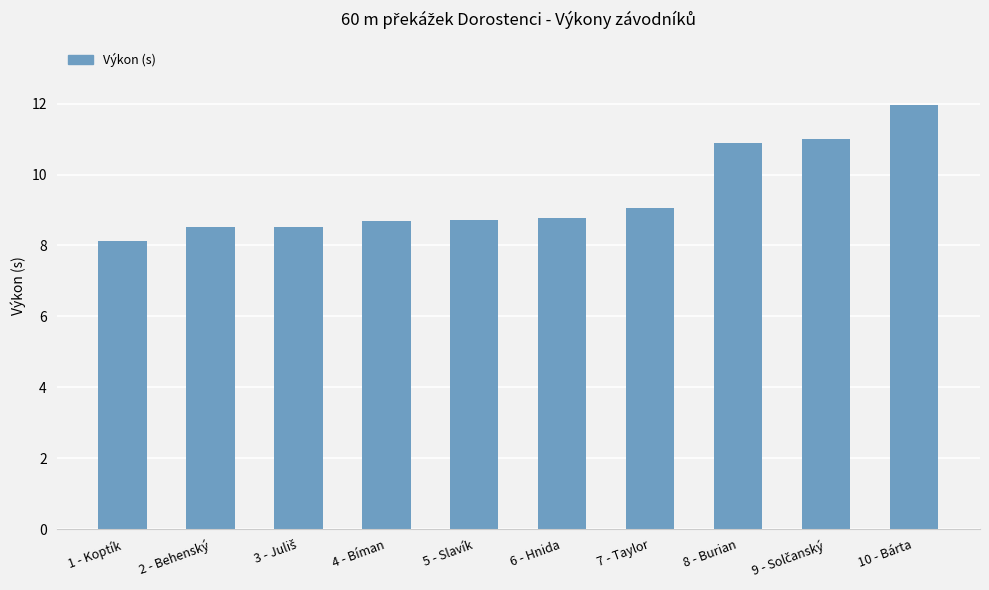

What is the difference between the maximum and minimum values?

3.8